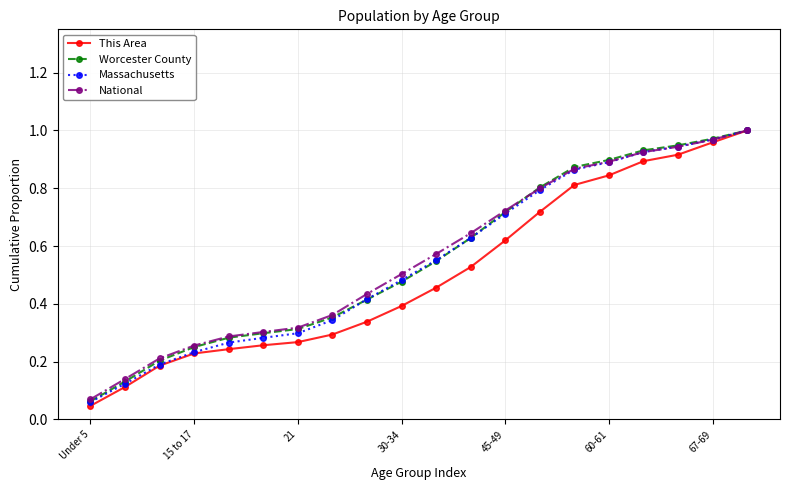

At how many categories does at least one series exceed 0?

20